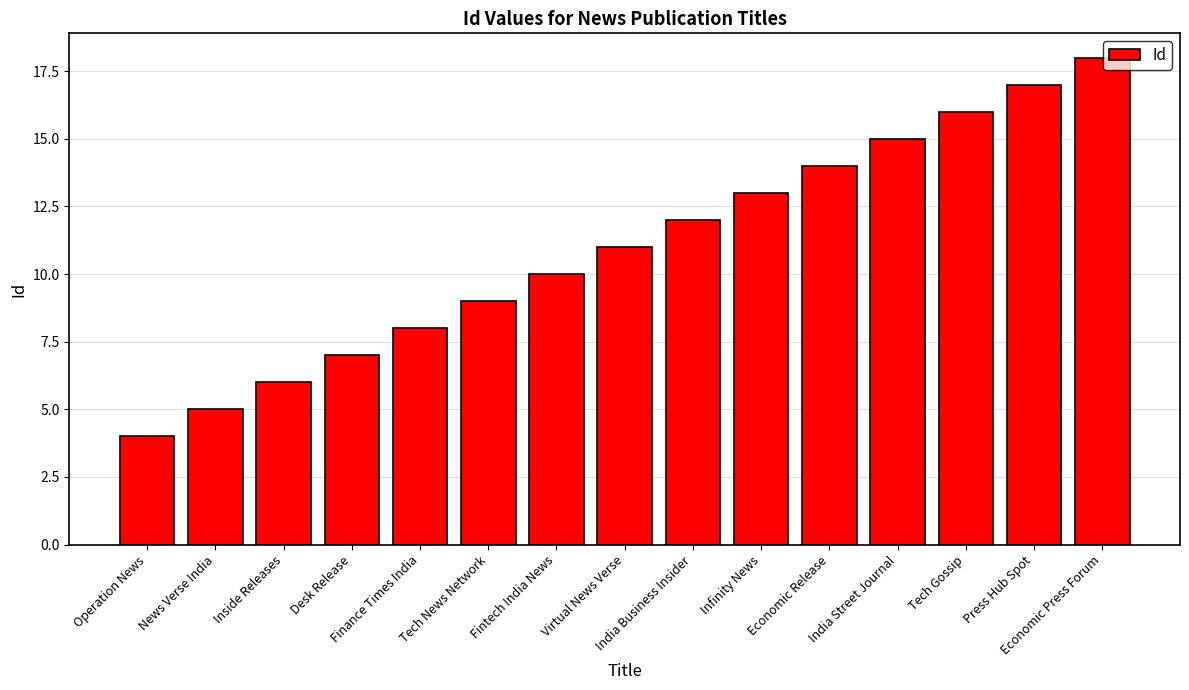

What is the average value?

11